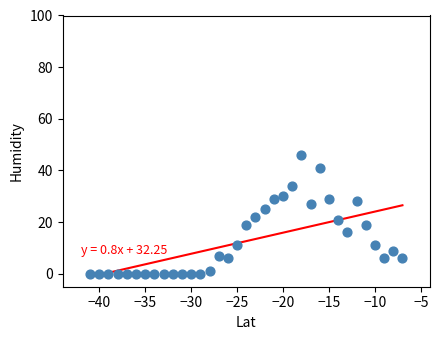

What is the range of X values (max minus min)?

34